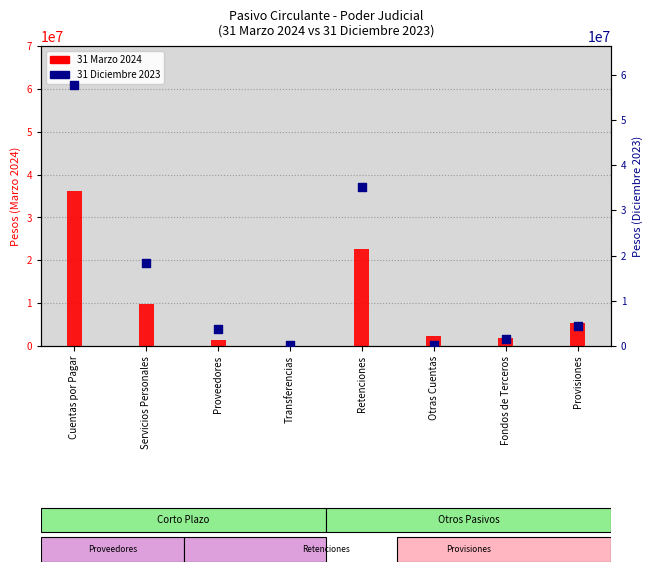

Which series reaches the minimum Y coordinate?

31 DE MARZO DE 2024